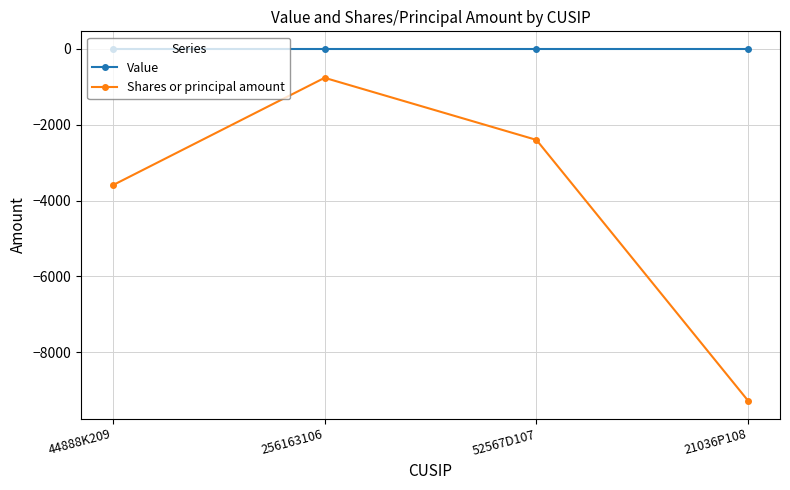

In Shares or principal amount, how many points are higher than both neighbors (excluding endpoints)?

1